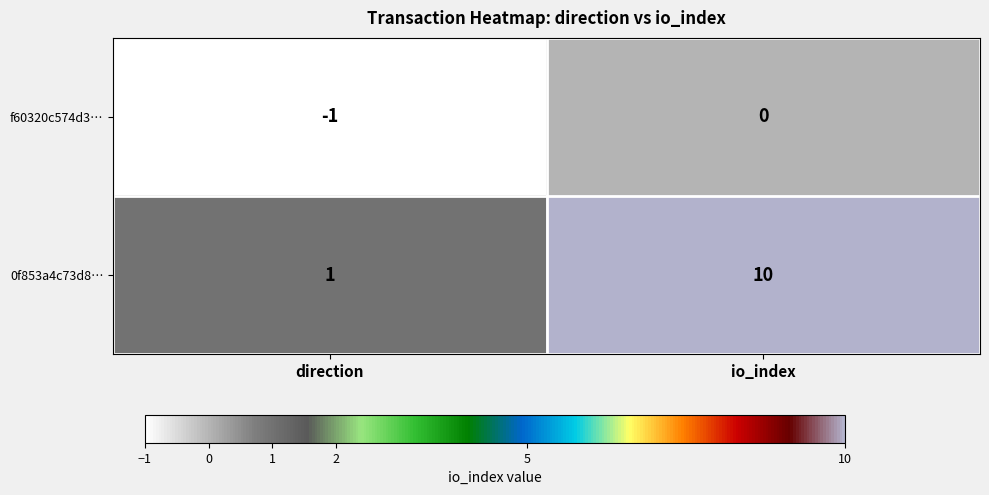

List the series in order of their overall mean, highest first.

0f853a4c73d8…, f60320c574d3…